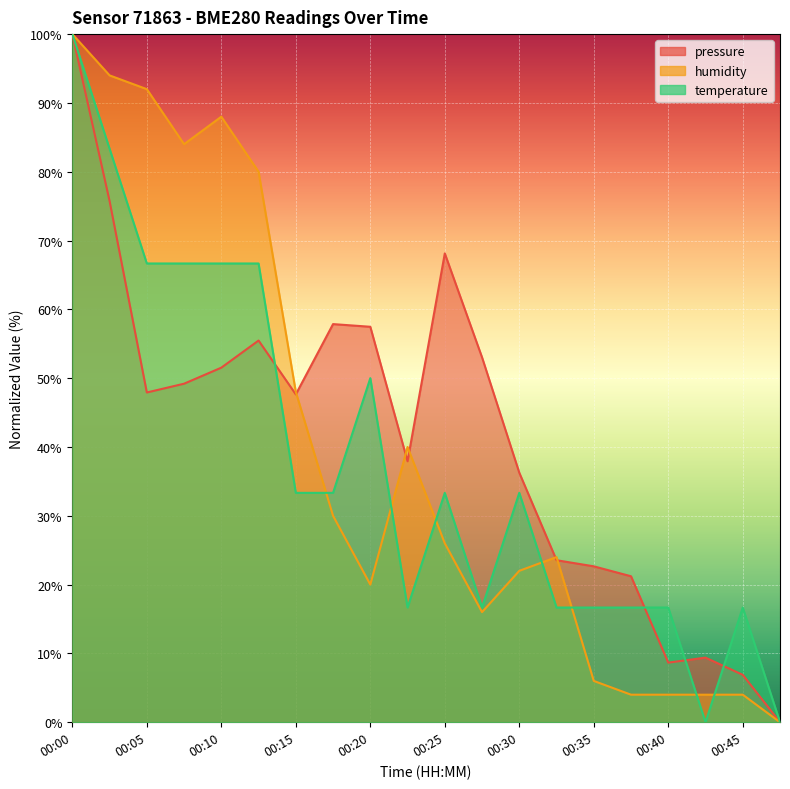

Between 00:17 and 00:25, which series saw the biggest shift?

pressure